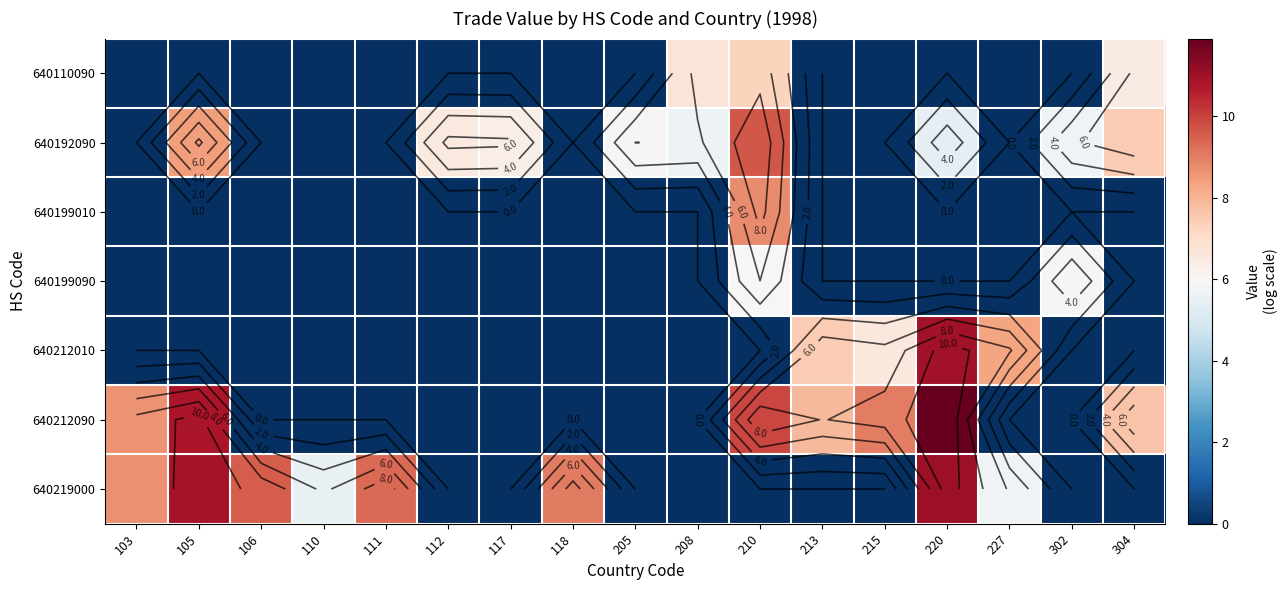

What is the total value across all series at 112?

6.6